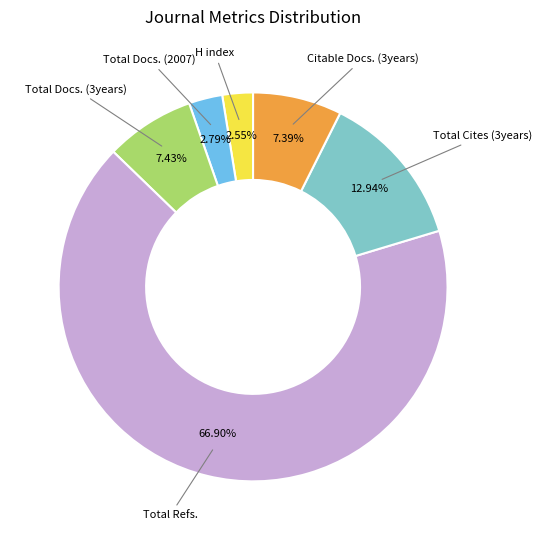

Which slice represents more than half of the pie?

Total Refs.